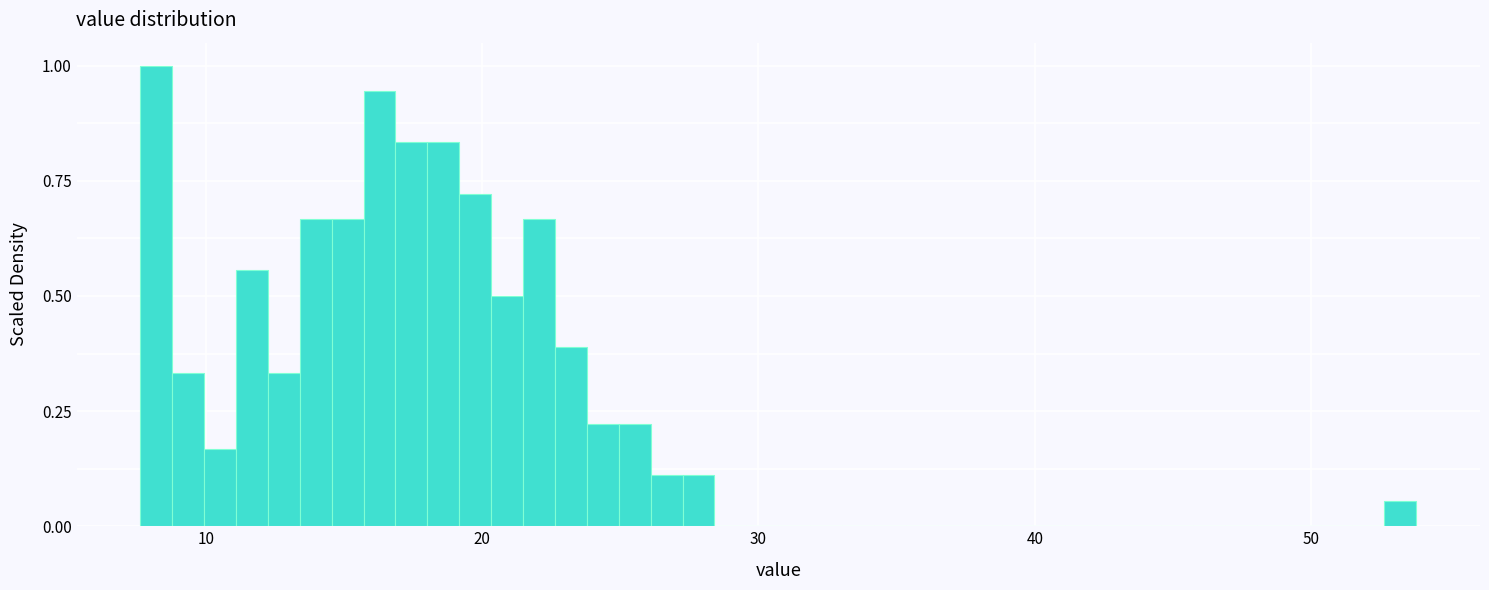

Around what value on the x-axis is the tallest bar? Give the approximate position of its centre, as read against the axis.

8